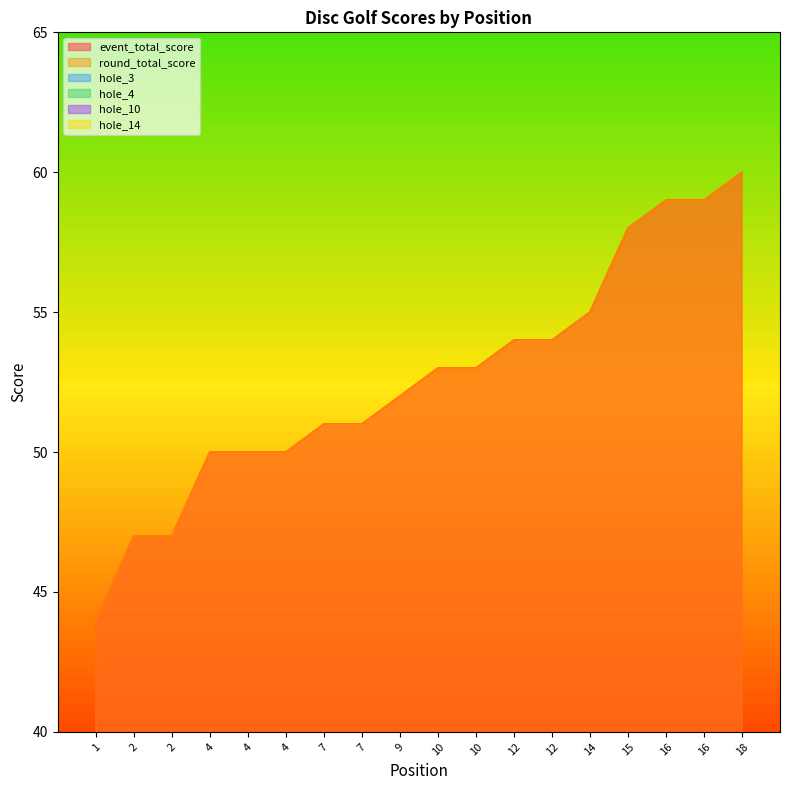

True or false: hole_4 and event_total_score intersect in this chart.

False